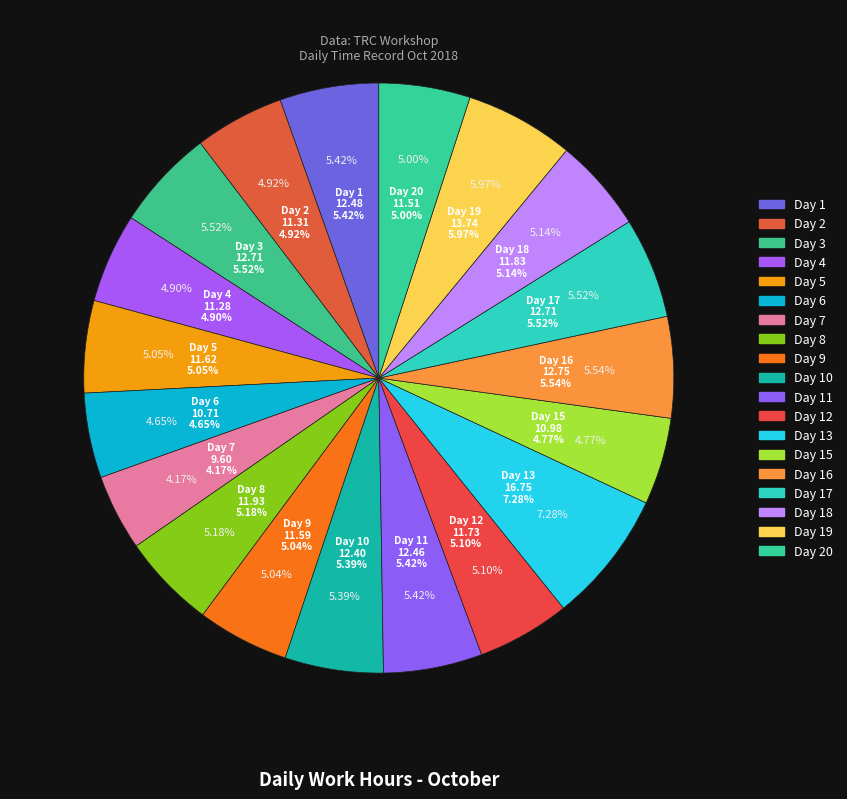

True or false: Day 16 accounts for 6% of the total.

True